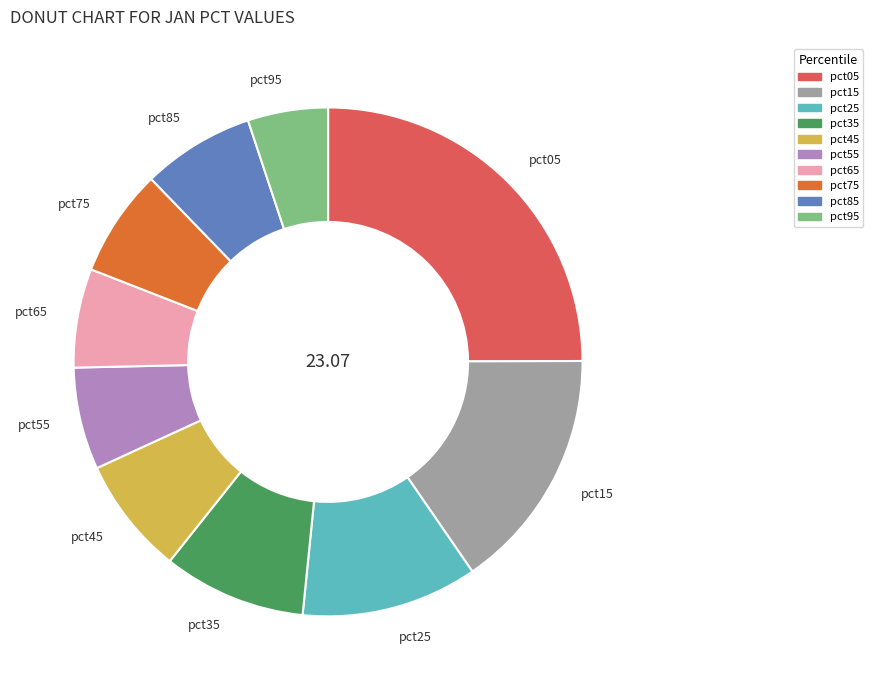

Which category has the smallest portion of the pie?

pct95